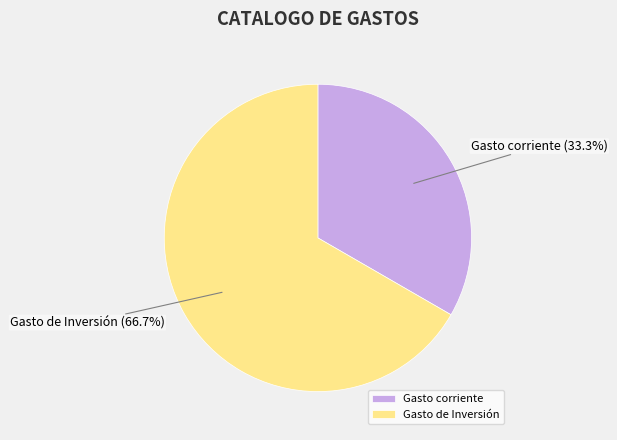

Which category accounts for the majority?

Gasto de Inversión